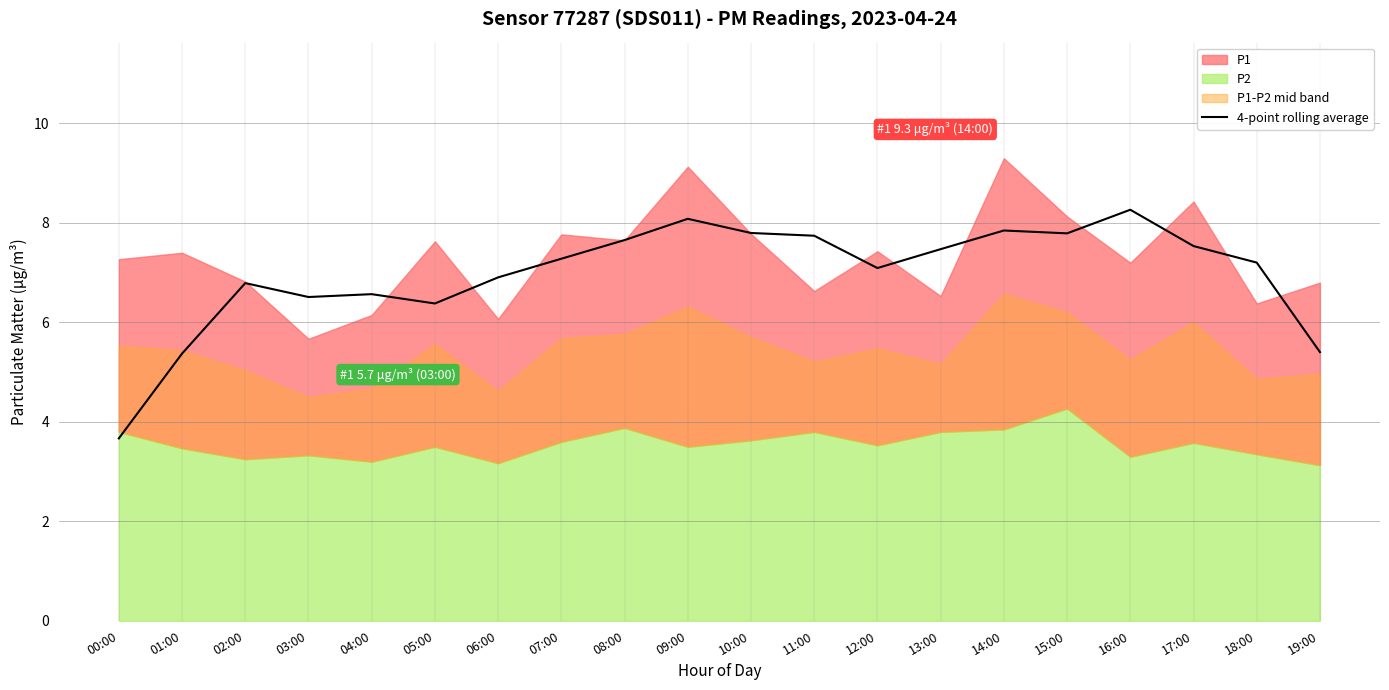

What position from the left is 03:00?

4